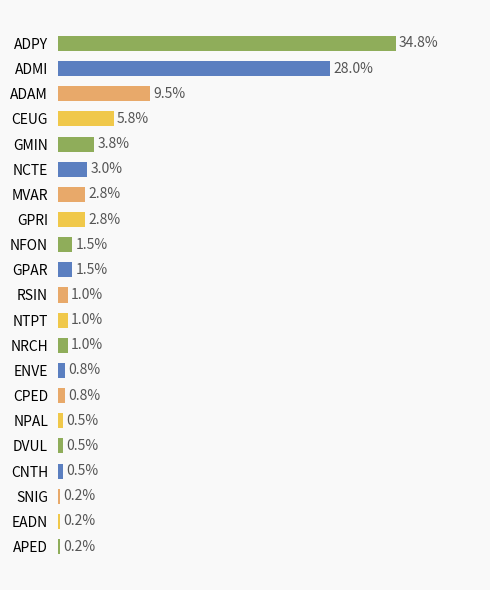

Which category has the highest value across all series?

ADPY